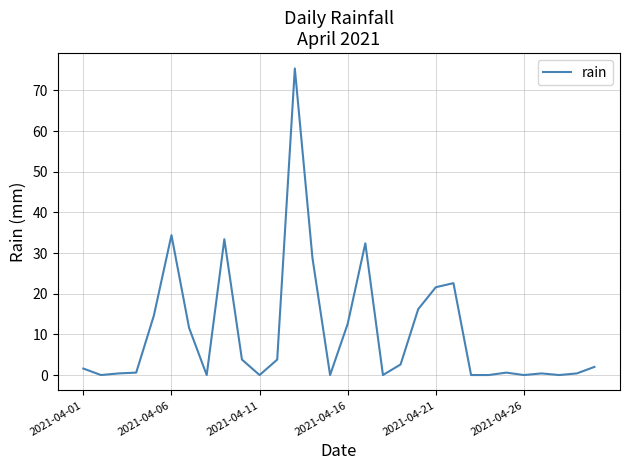

What is the greatest value displayed?

75.4